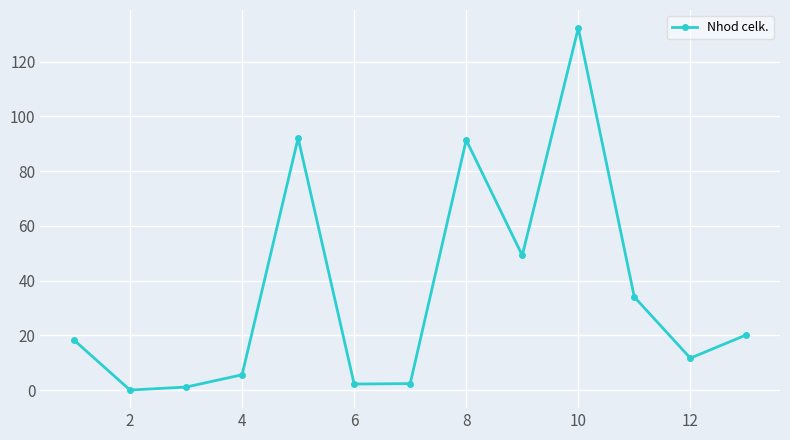

What is the difference between the maximum and second lowest values?

131.2